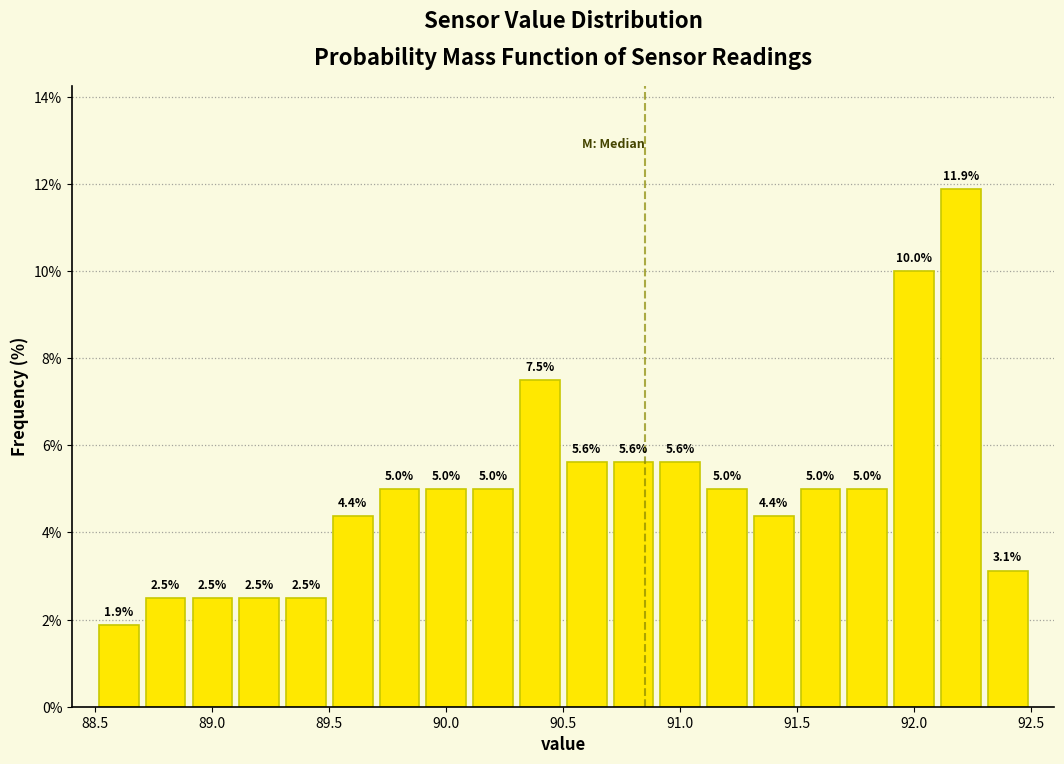

Which range on the x-axis has the tallest bar?

92.1 to 92.3